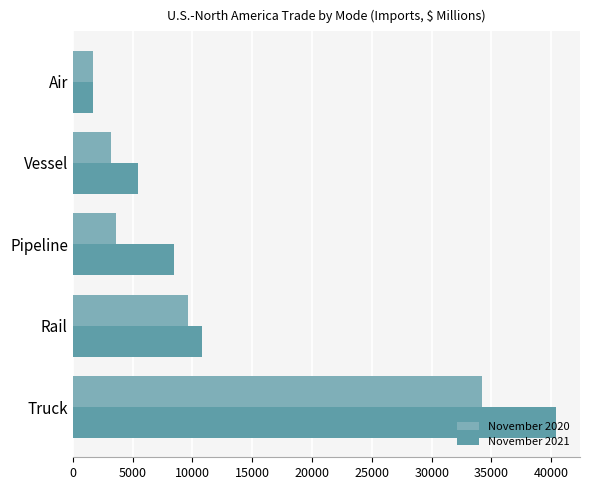

At which label is November 2021 closest to 21052?

Rail